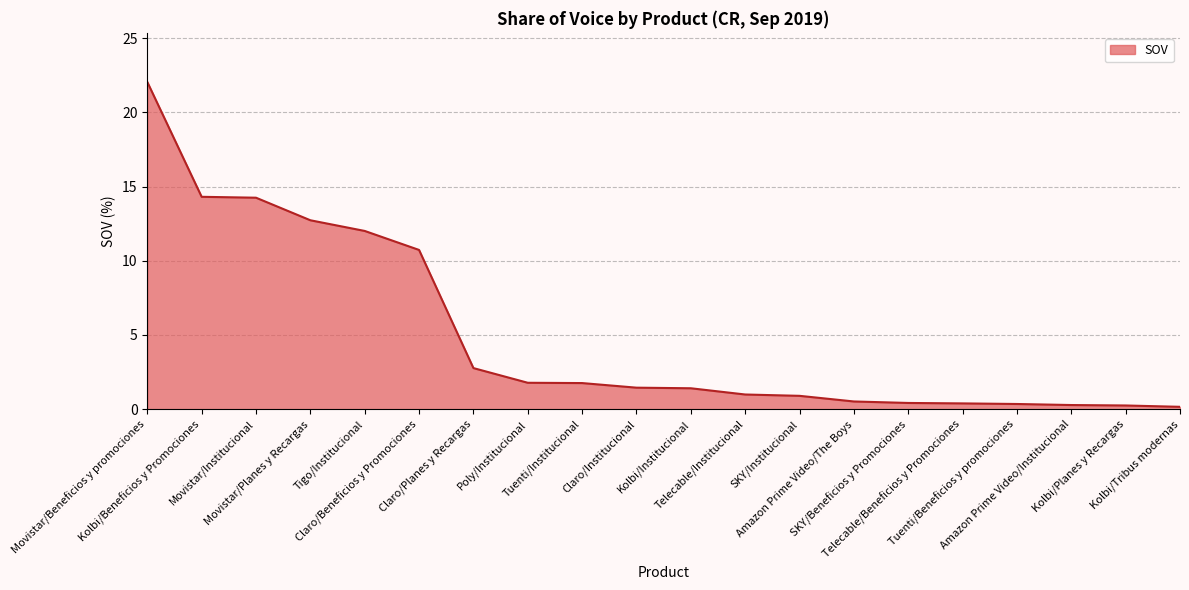

At which category does the chart reach its peak across all series?

Movistar/Beneficios y promociones